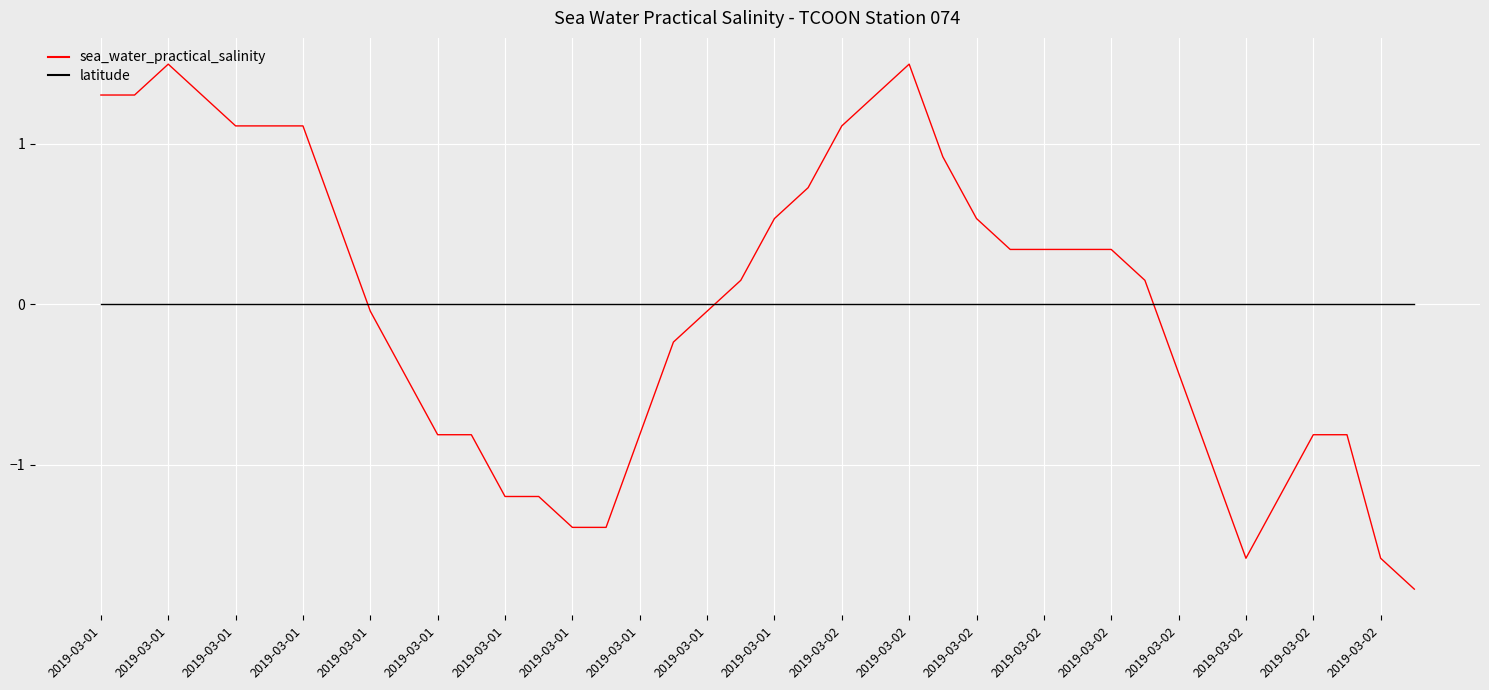

What is the minimum value shown in the chart?

-1.8